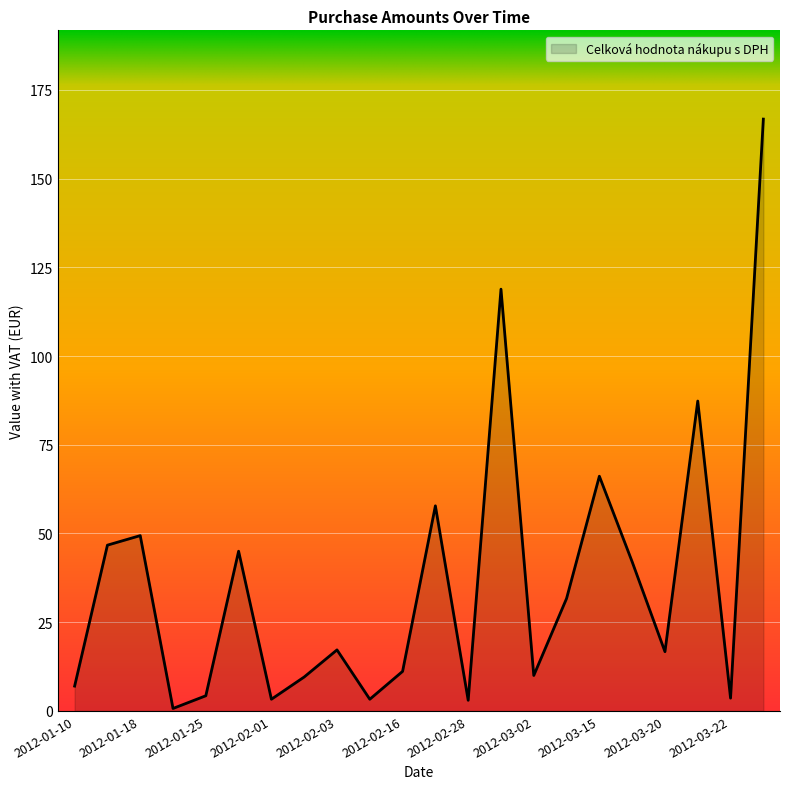

What is the difference between the maximum and minimum values?

166.0